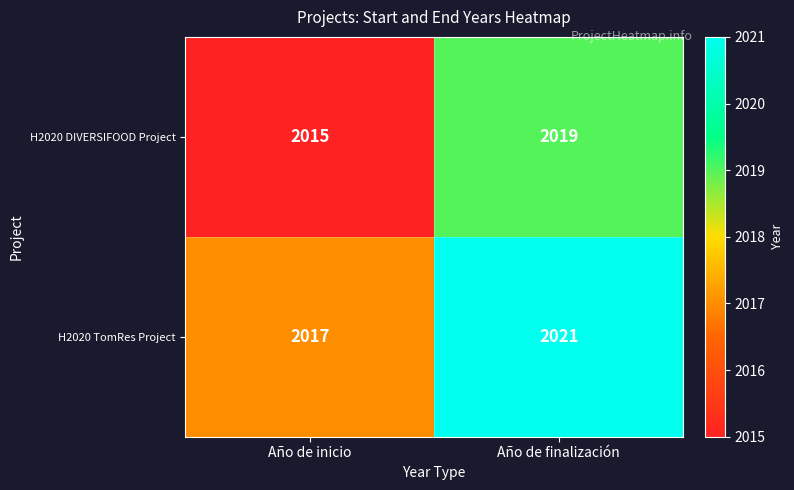

At Año de inicio, list the series in order from largest to smallest.

H2020 TomRes Project, H2020 DIVERSIFOOD Project